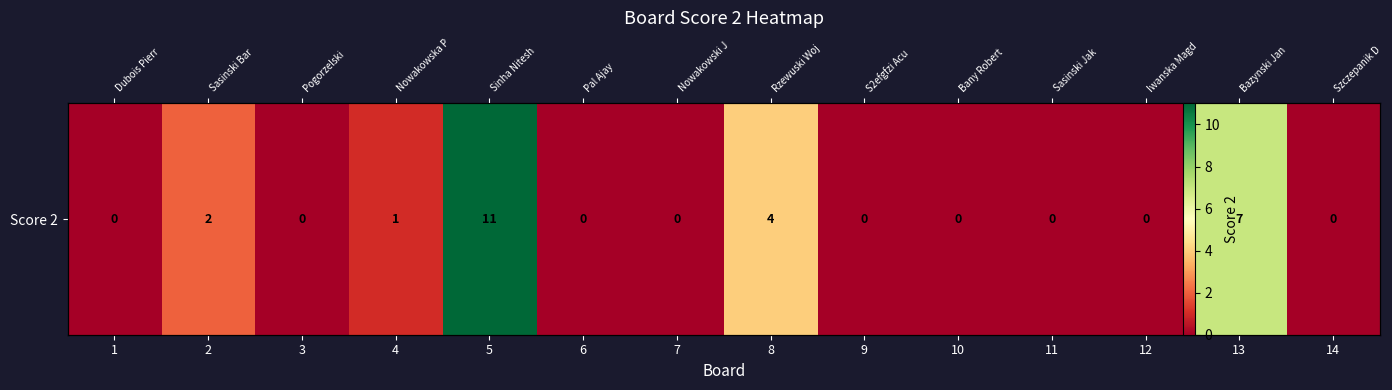

The value at 5 is 16. True or false?

False